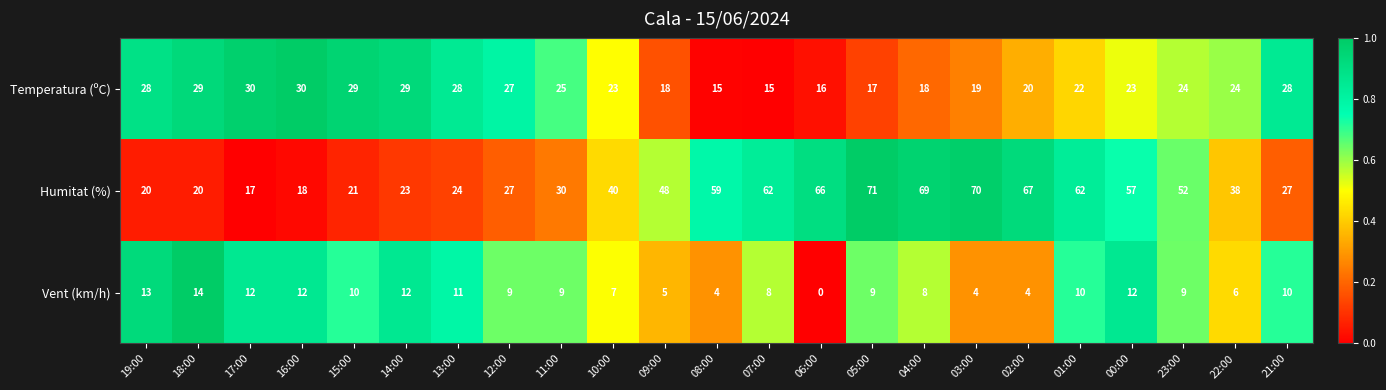

What is the difference between the second highest and minimum values in the Humitat (%) series?

53